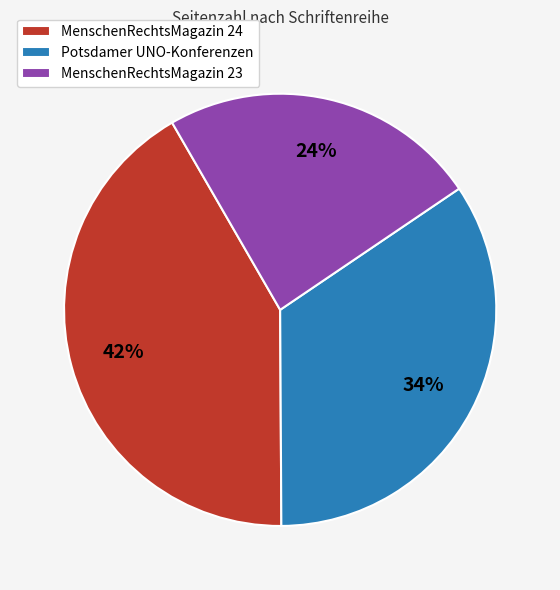

What is the ratio of the value at MenschenRechtsMagazin 23 to the value at Potsdamer UNO-Konferenzen?

0.7